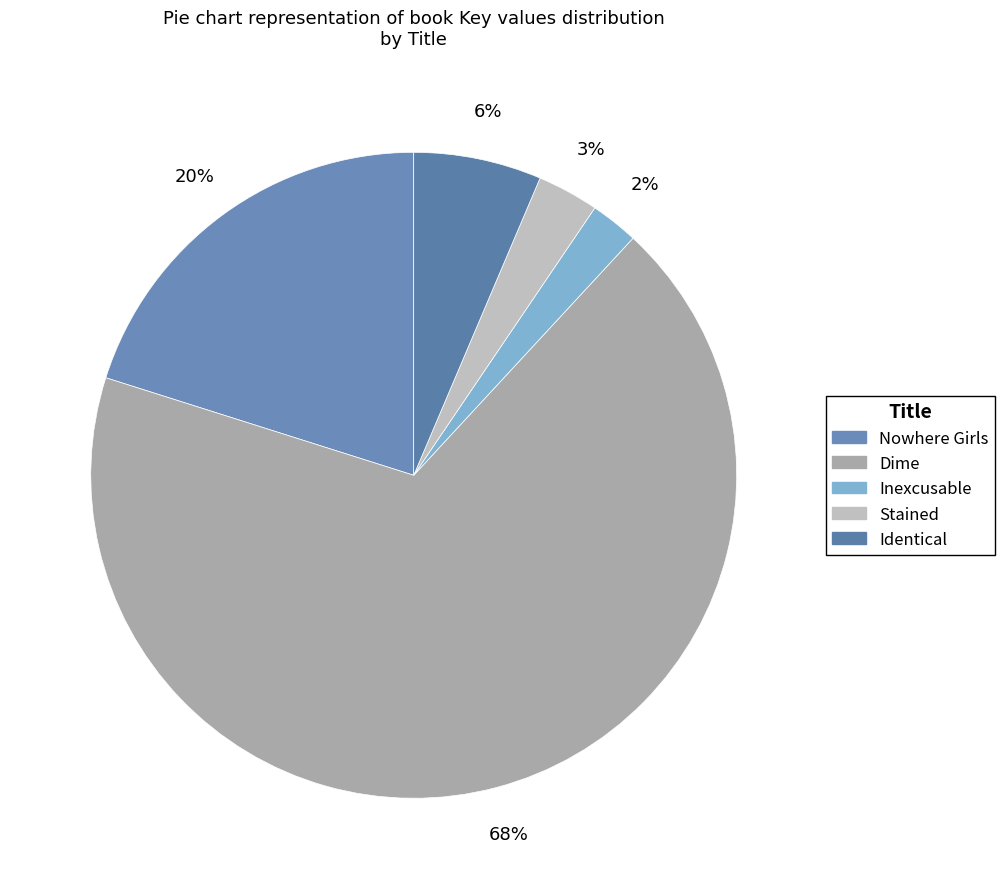

To the nearest percent, what portion does Dime represent?

68%